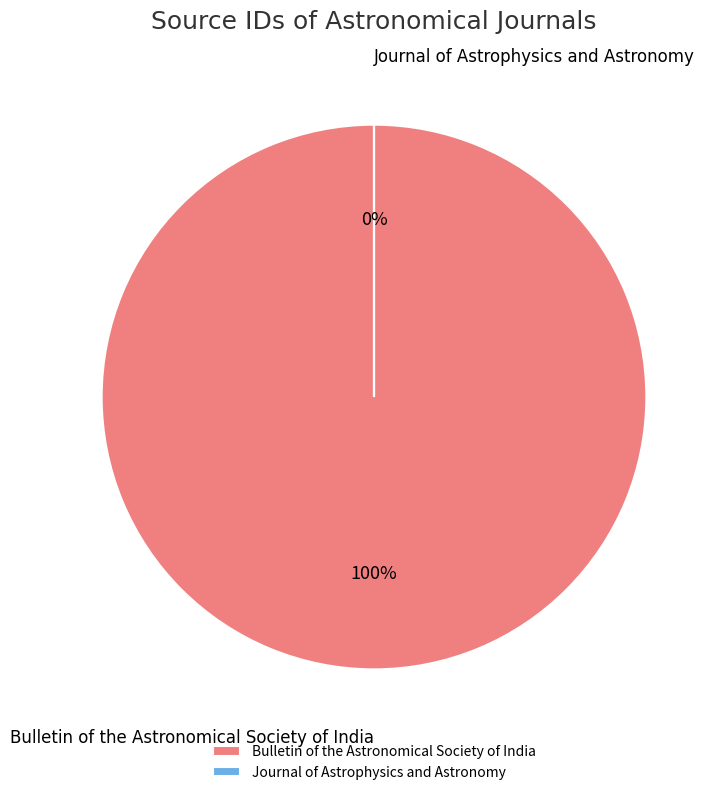

True or false: Journal of Astrophysics and Astronomy accounts for 0% of the total.

True